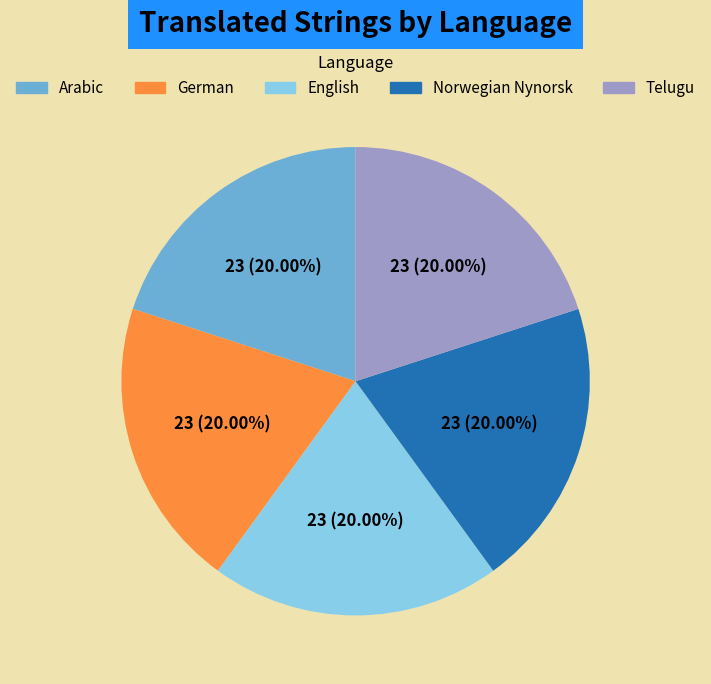

How many slices are in this pie chart?

5